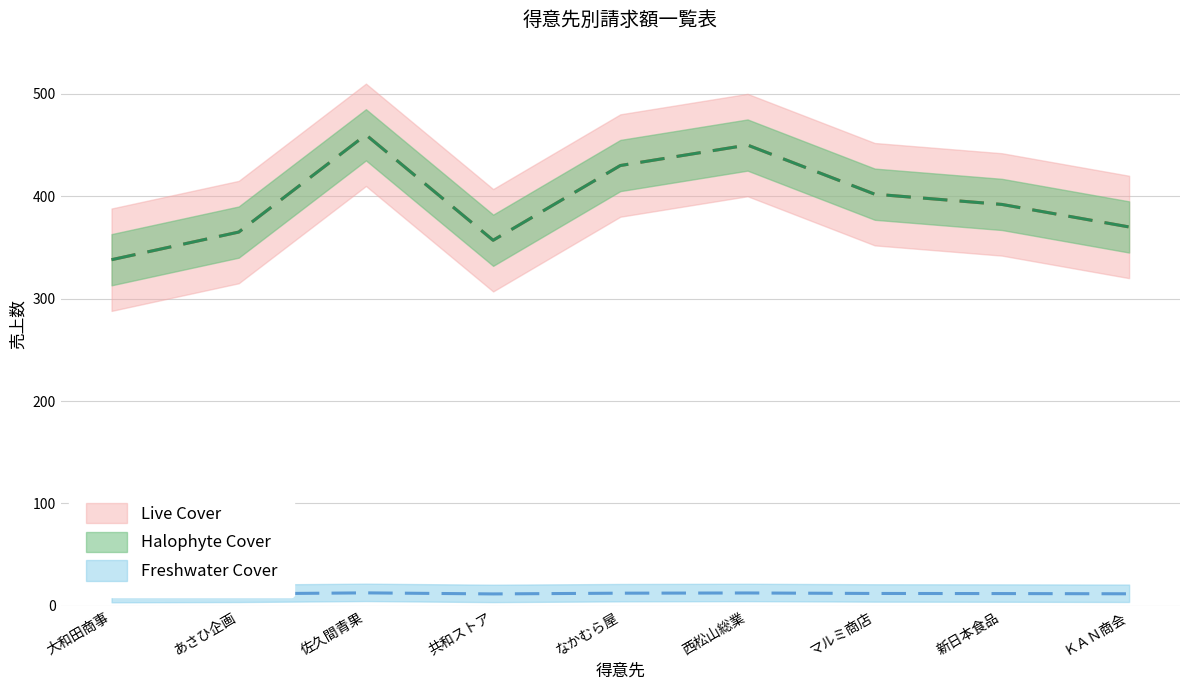

Rank the categories by value from lowest to highest.

大和田商事, 共和ストア, あさひ企画, ＫＡＮ商会, 新日本食品, マルミ商店, なかむら屋, 西松山総業, 佐久間青果